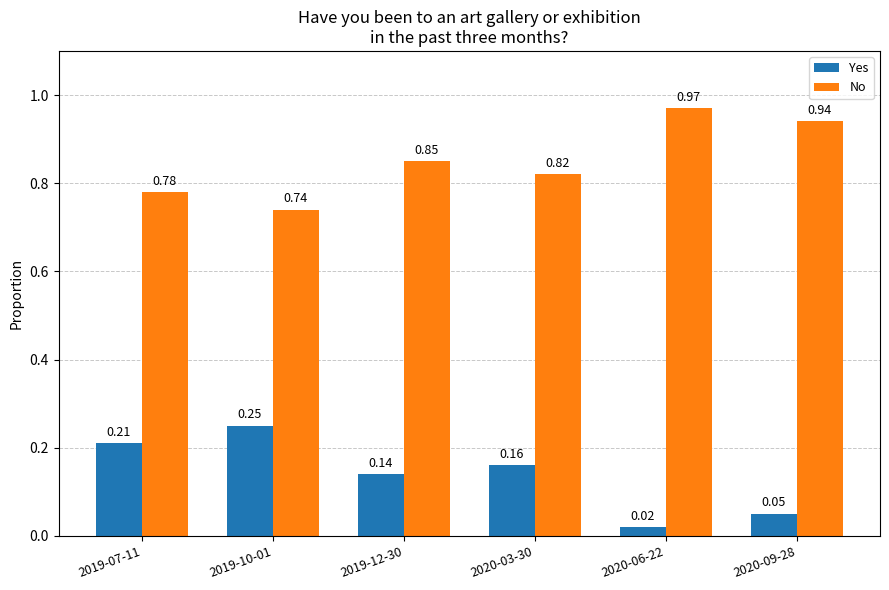

What is the label of the 3rd bar from the right?

2020-03-30